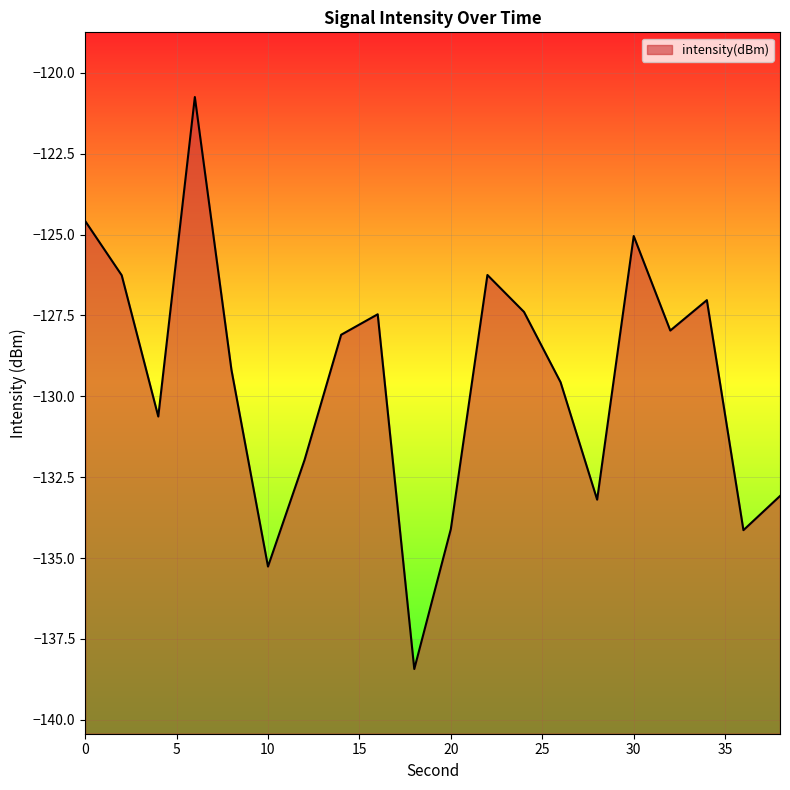

Does the chart display data point markers on the line(s)?

No